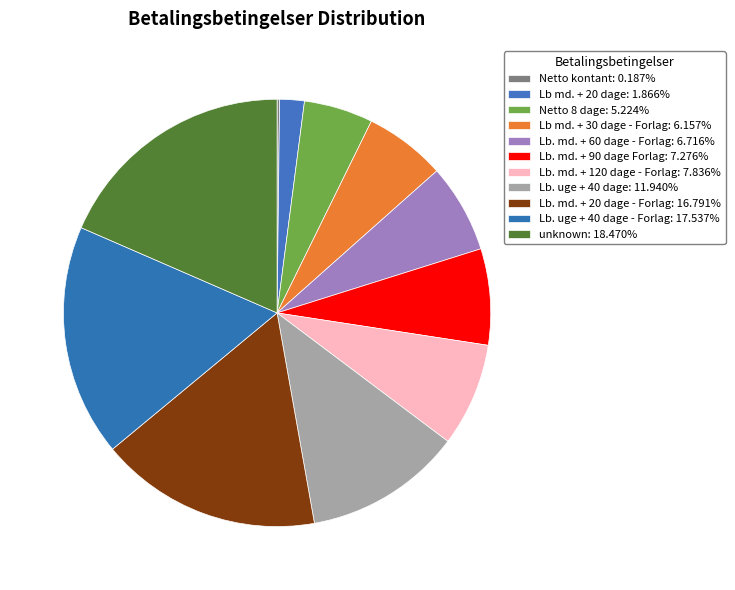

What is the largest slice in the pie chart?

unknown